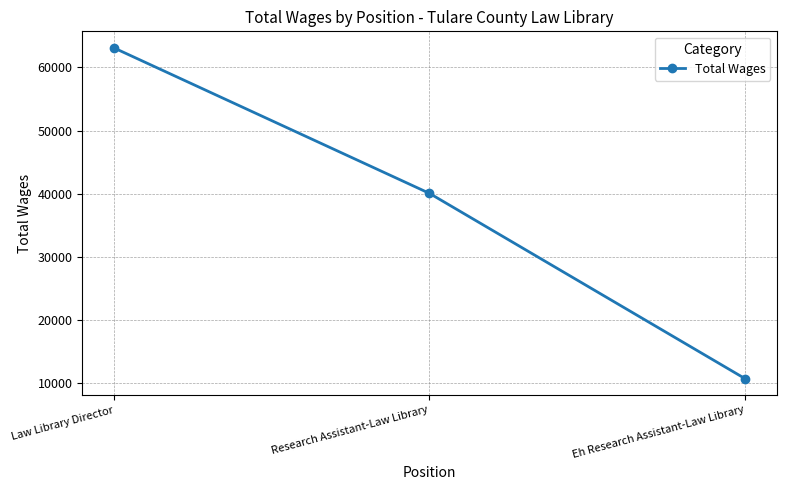

Reading right to left, list all the values displayed in this chart.

10691	40045	63094